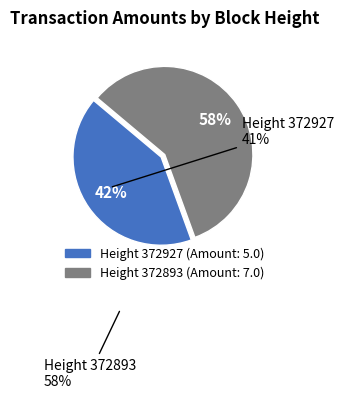

Is there a majority slice in this chart?

Yes